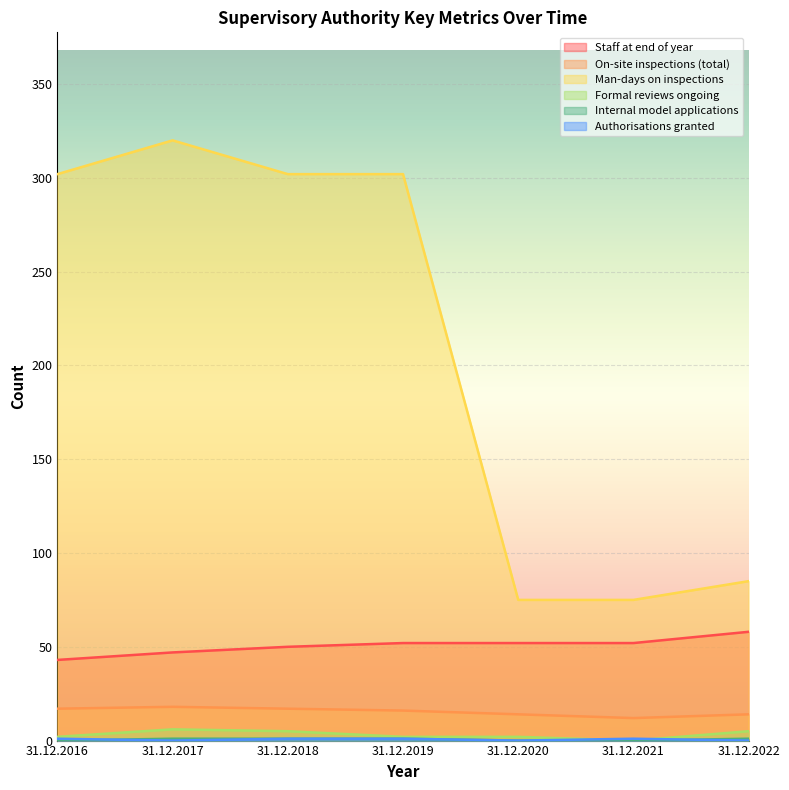

At which category does Man-days on inspections reach its first local peak?

31.12.2017